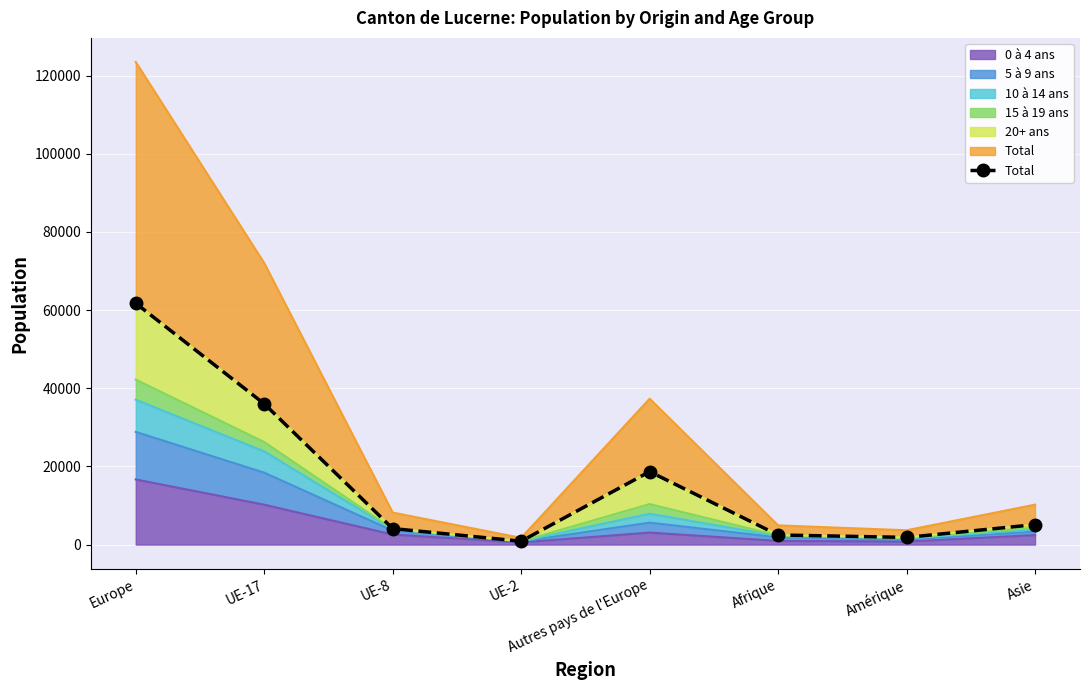

At which category does the data reach its first local valley?

UE-2